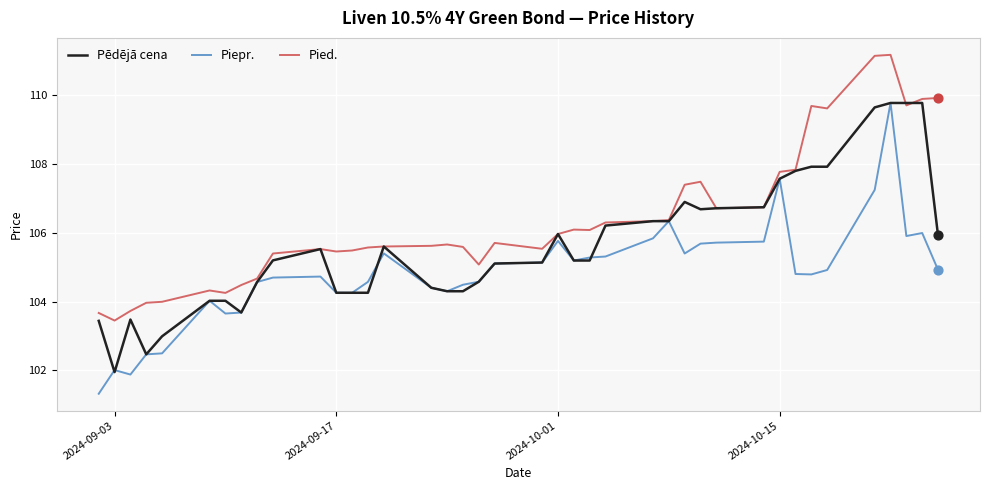

Which series has the widest spread of values?

Piepr.